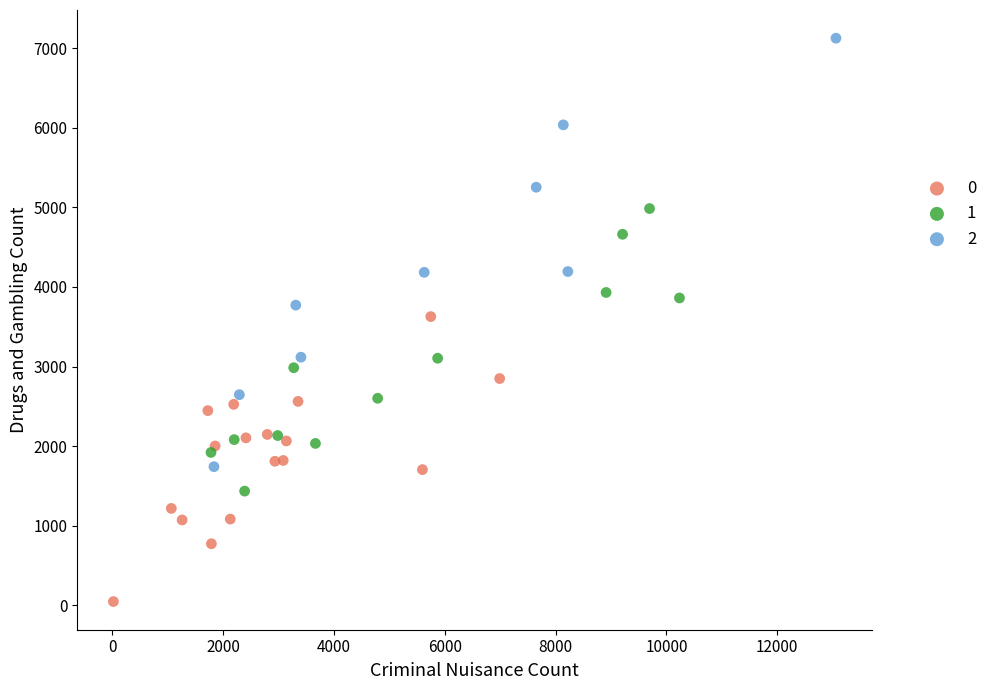

What are all the series names shown in the legend?

0, 1, 2